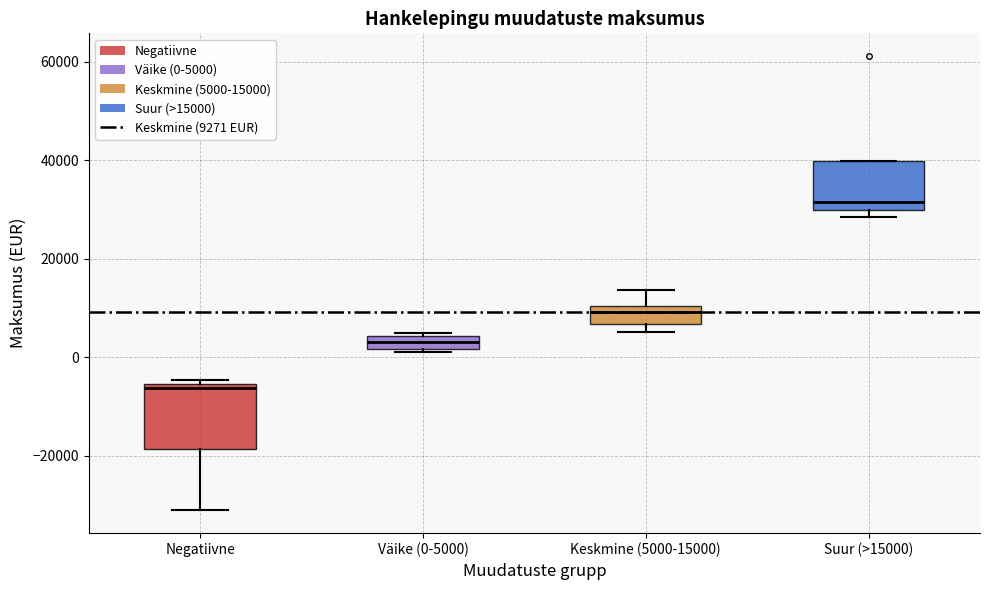

Comparing the boxes themselves (not the whiskers), which one is the tallest?

Negatiivne